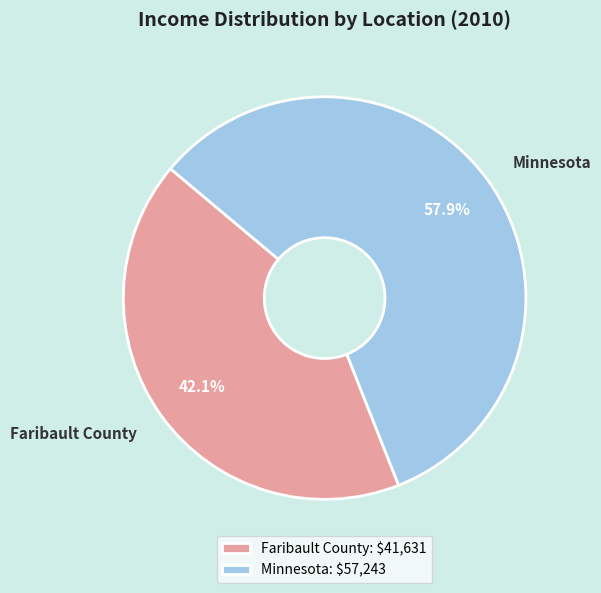

To the nearest percent, what percentage of the pie is Minnesota?

58%